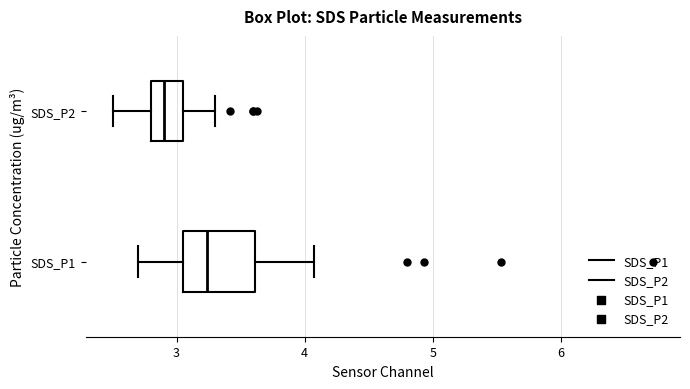

Which box's median line is the furthest to the left?

SDS_P2